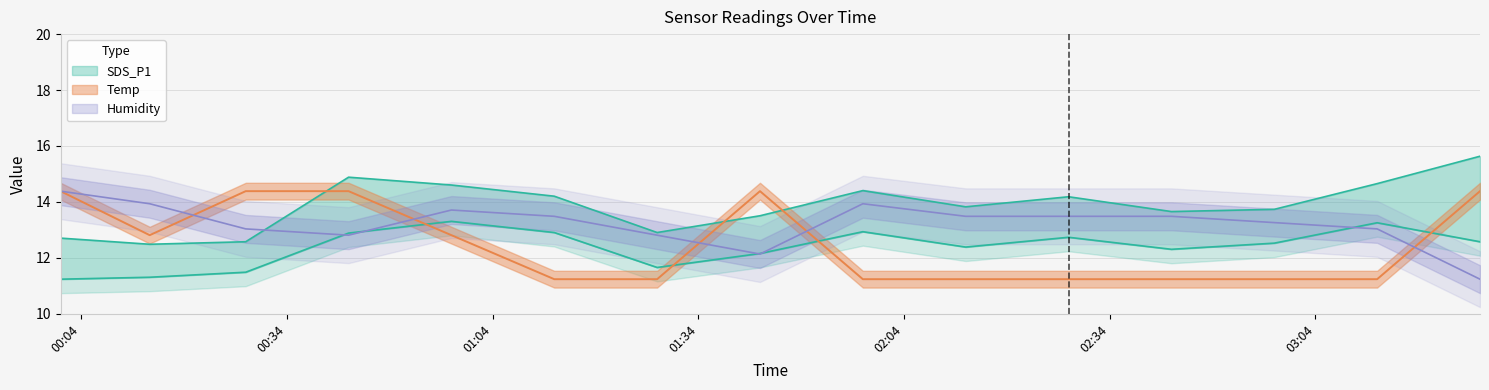

What position from the left is 2023/09/28 00:28?

3